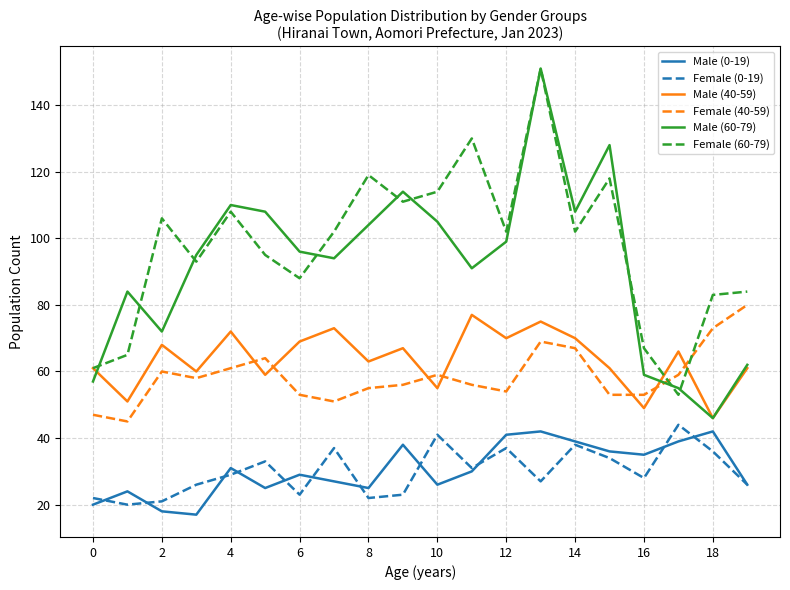

True or false: Female (60-79) and Female (0-19) intersect in this chart.

False